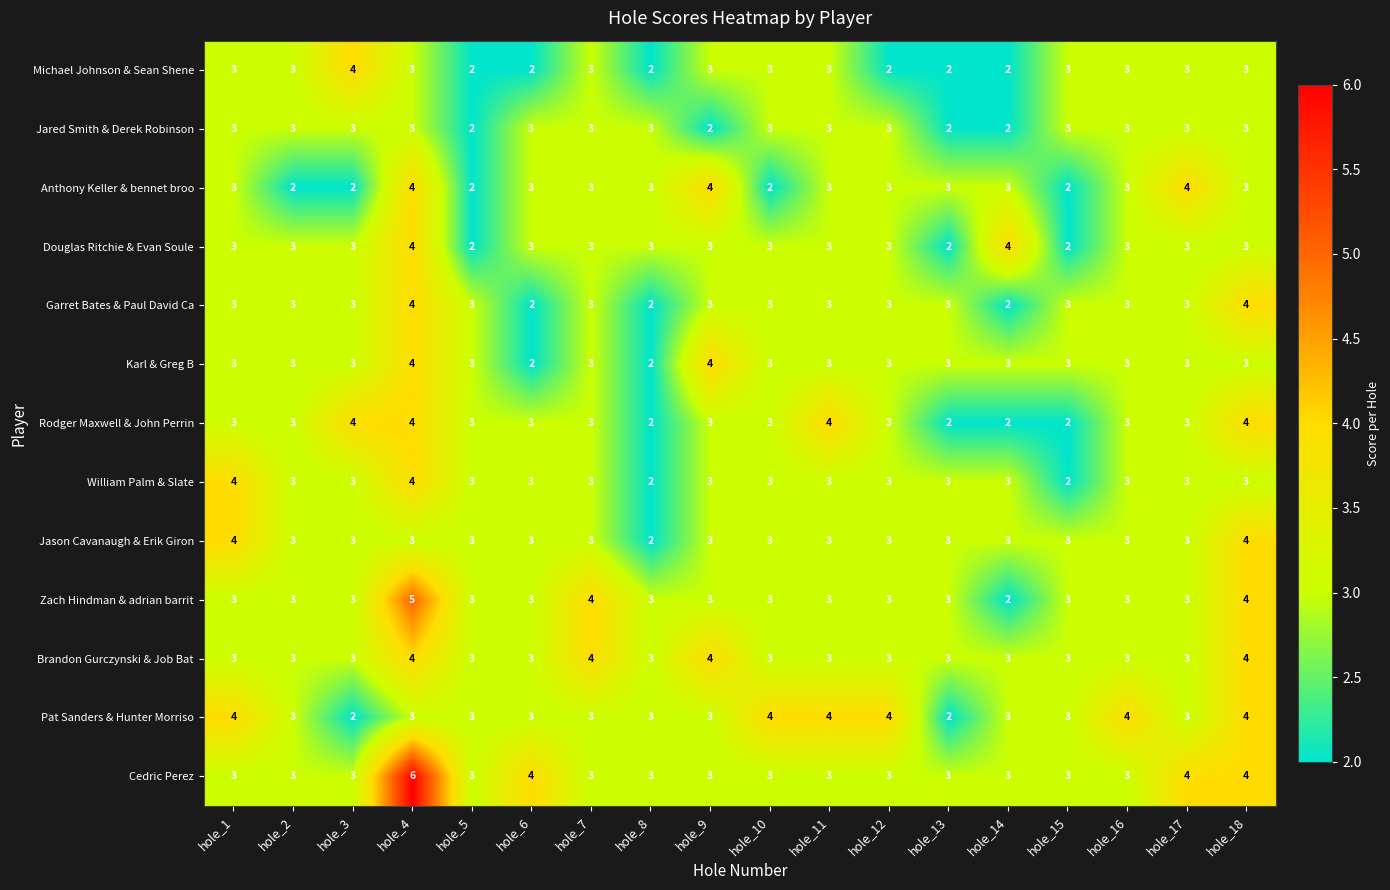

Which series changed the most between hole_11 and hole_14?

Rodger Maxwell & John Perrin